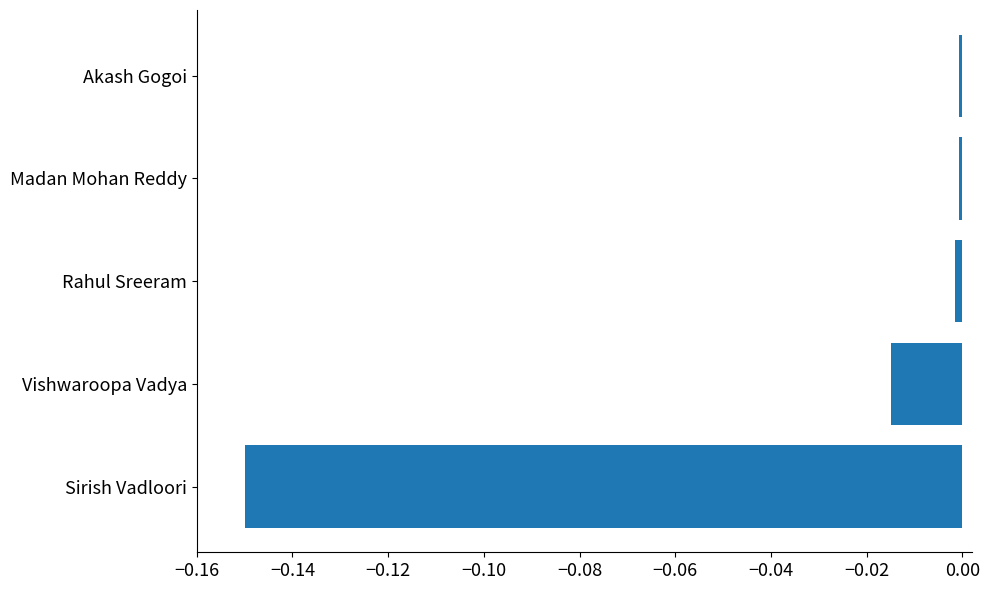

Which category has the lowest value across all series?

Sirish Vadloori